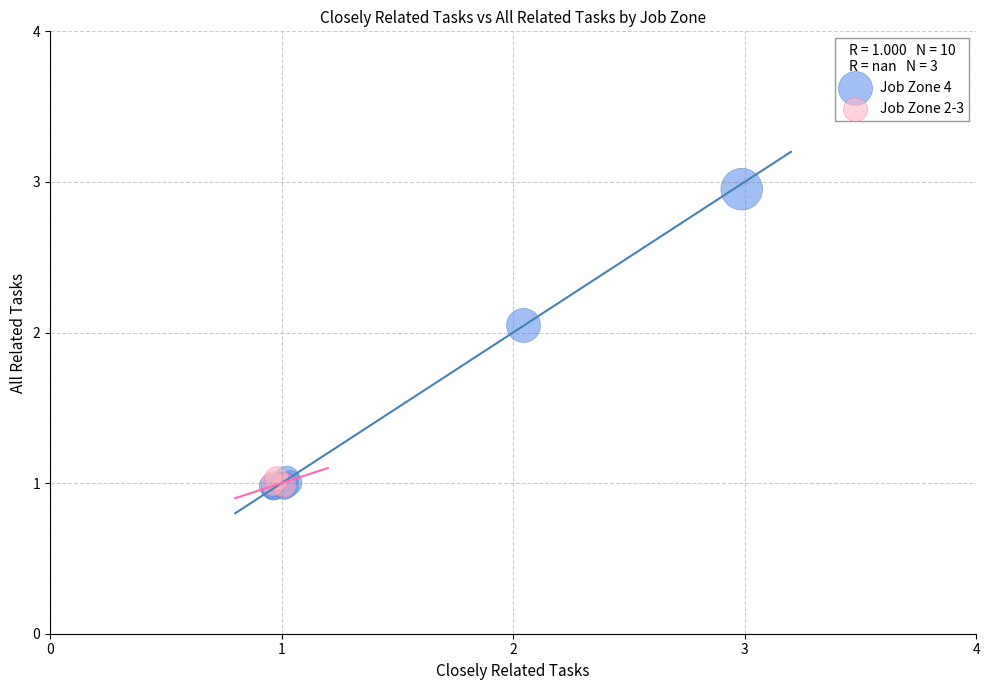

Which series reaches the maximum Y coordinate?

Job Zone 4